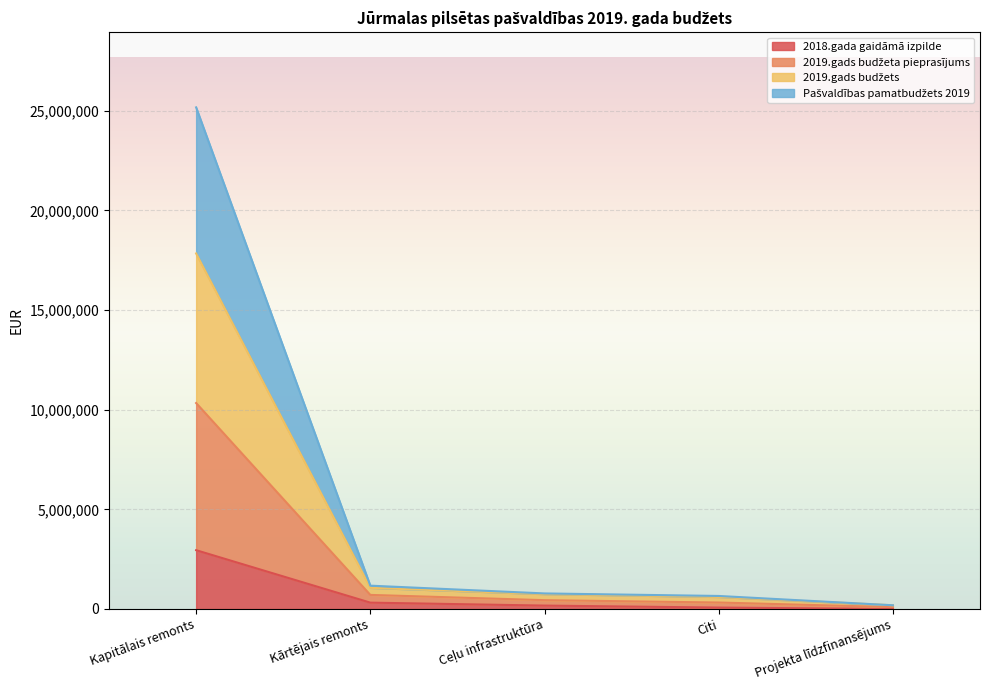

At how many categories does at least one series exceed 17919217?

1